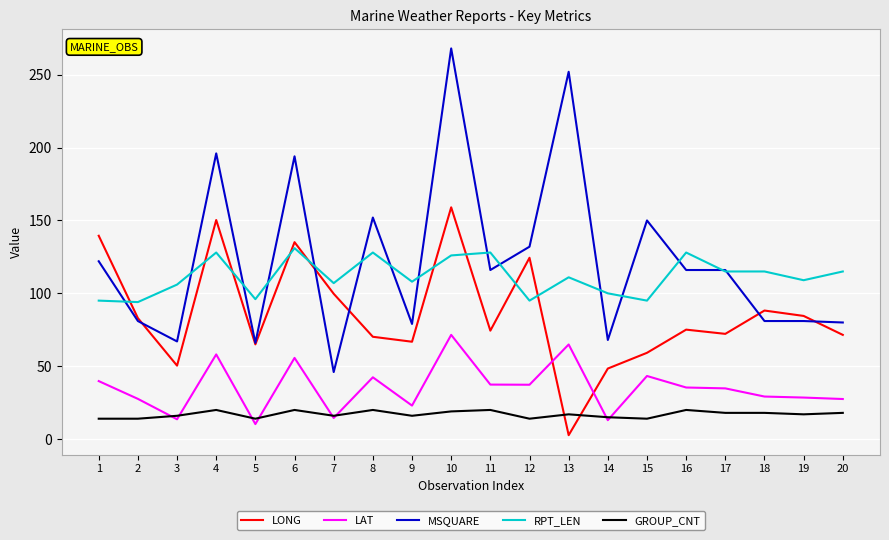

How many series are shown in this chart?

5